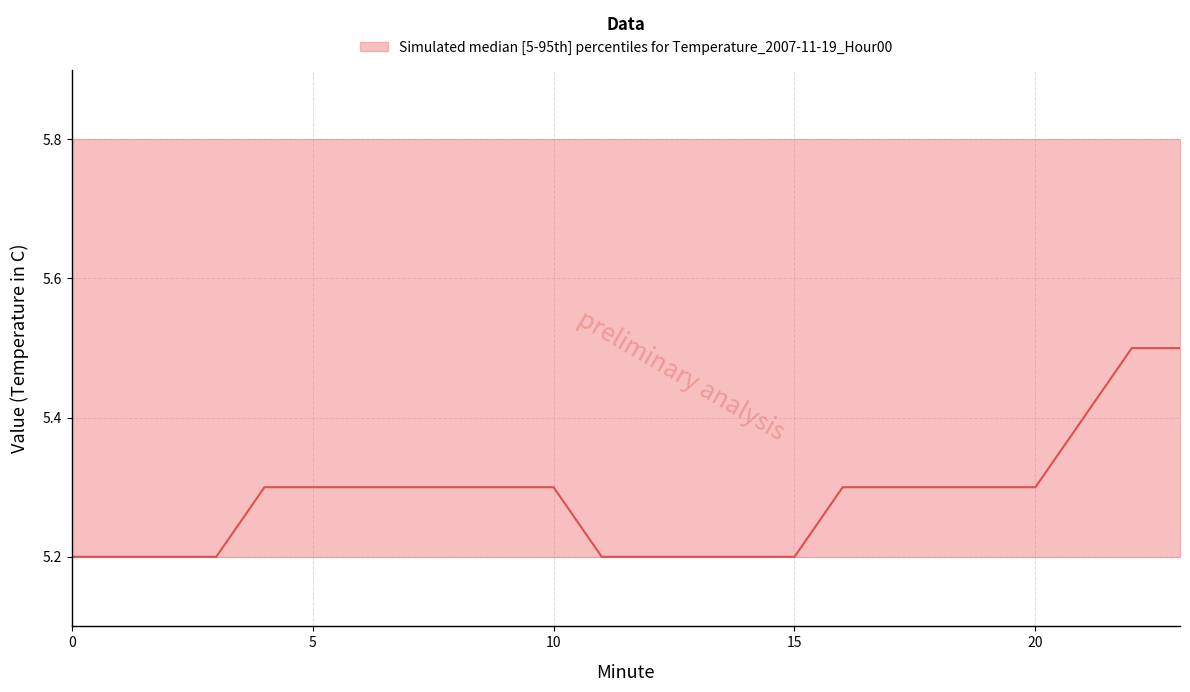

True or false: median and upper cross at least once.

False